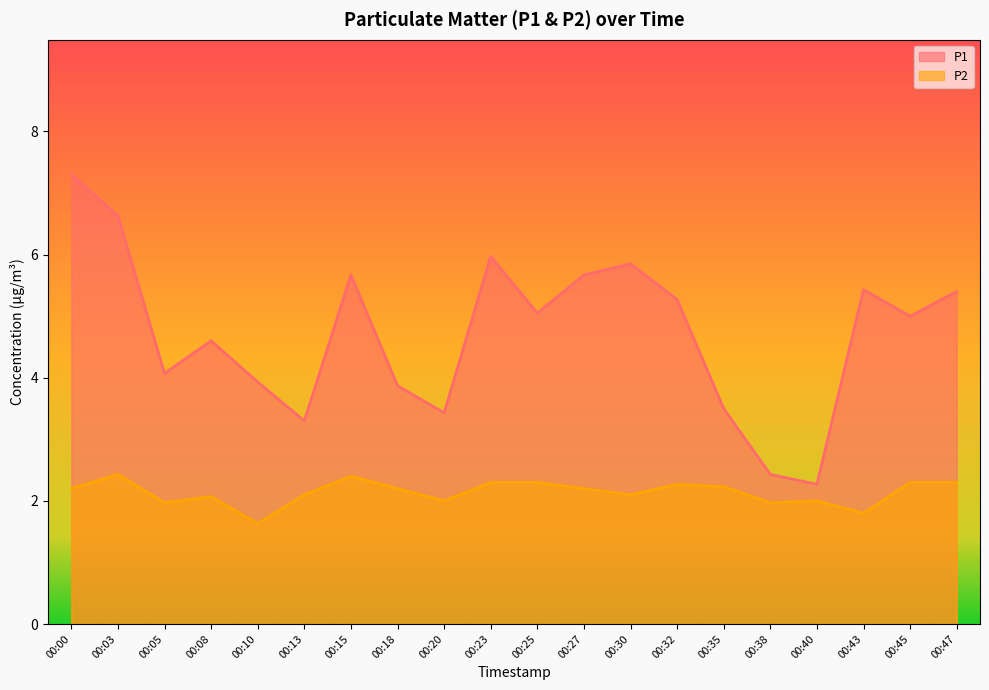

What is the average value of the P2 series?

2.1